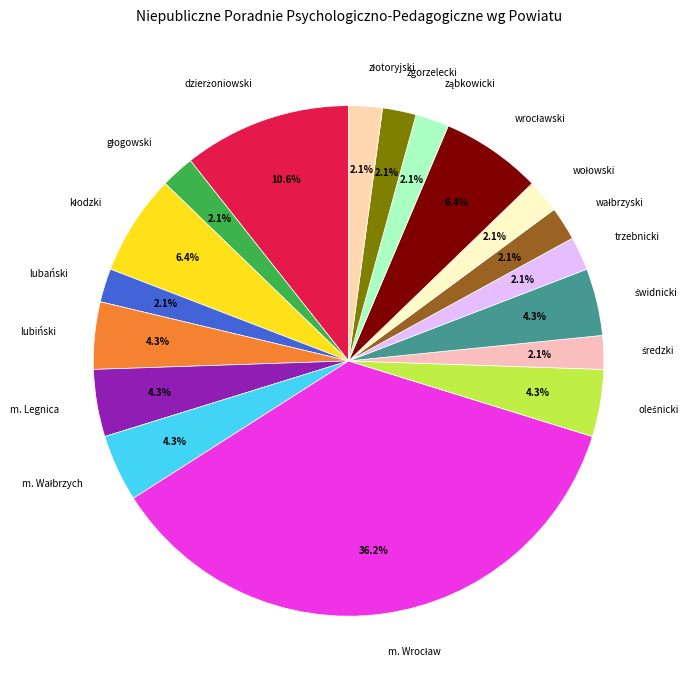

Does any single category account for the majority?

No